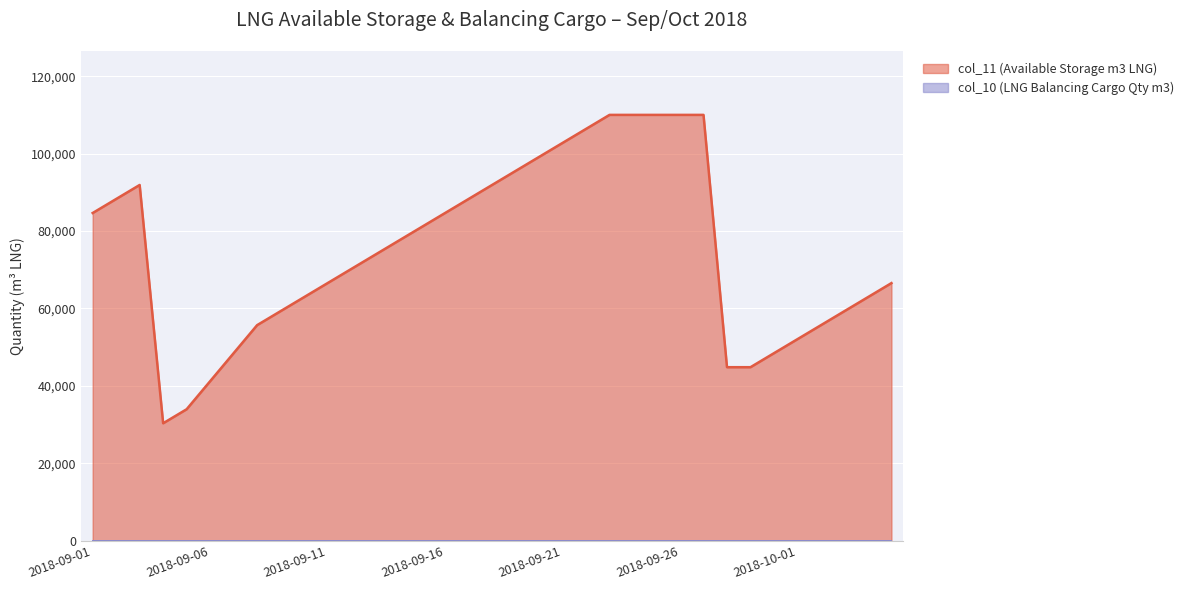

Where does the data first go above 73796?

2018-09-01